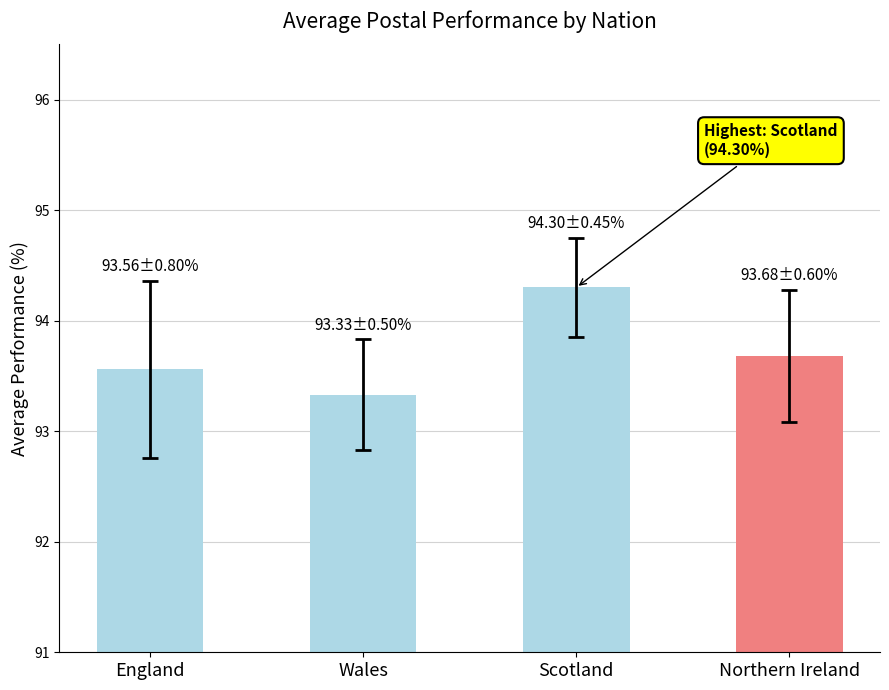

Does the chart contain stacked bars?

No